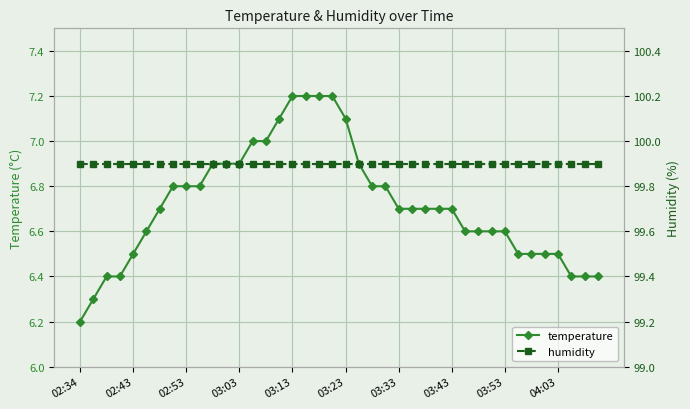

Which category has the lowest value in the temperature series?

02:34